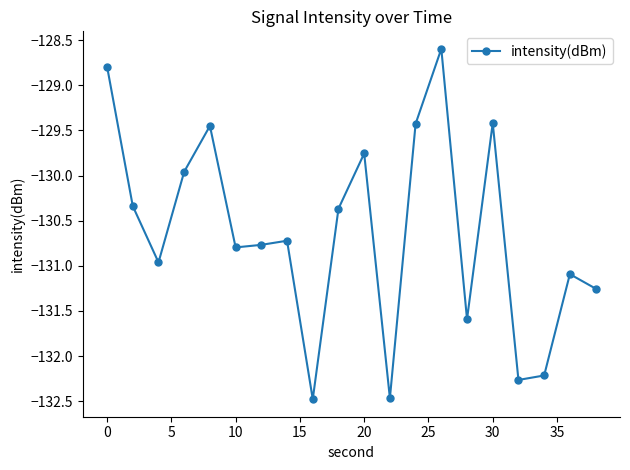

How many interior local valleys (lower than both neighbors) does the data have?

6